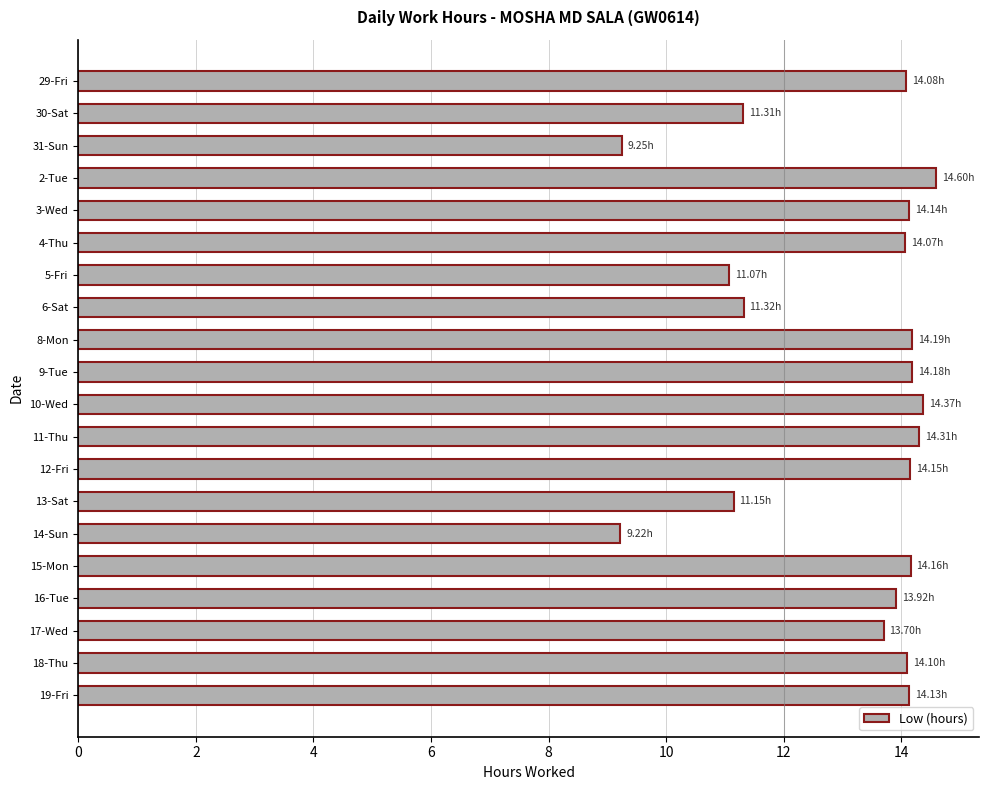

What is the difference between the maximum and minimum values?

5.4